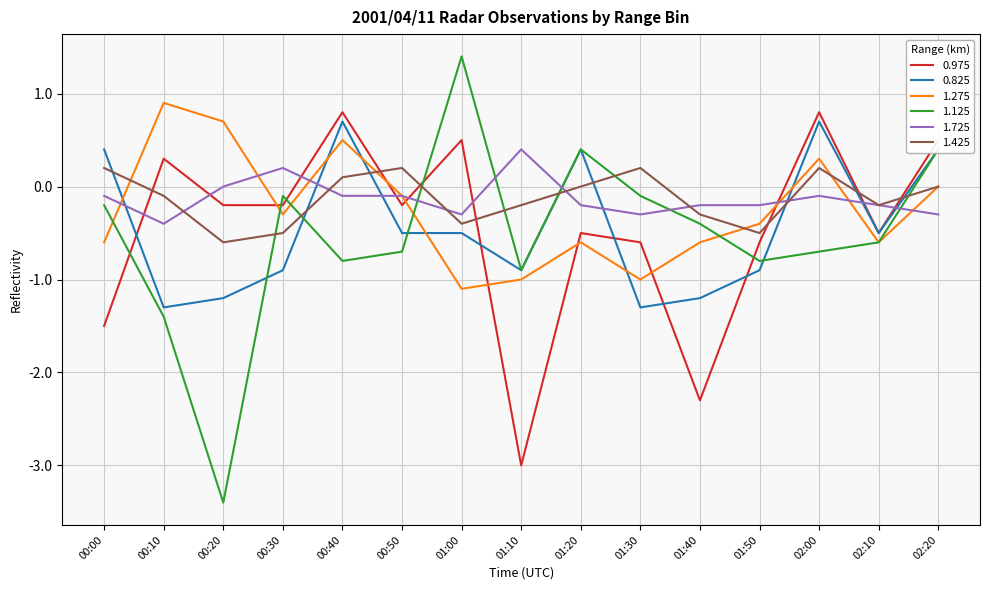

What is the total value across all series at 01:00?

-0.4